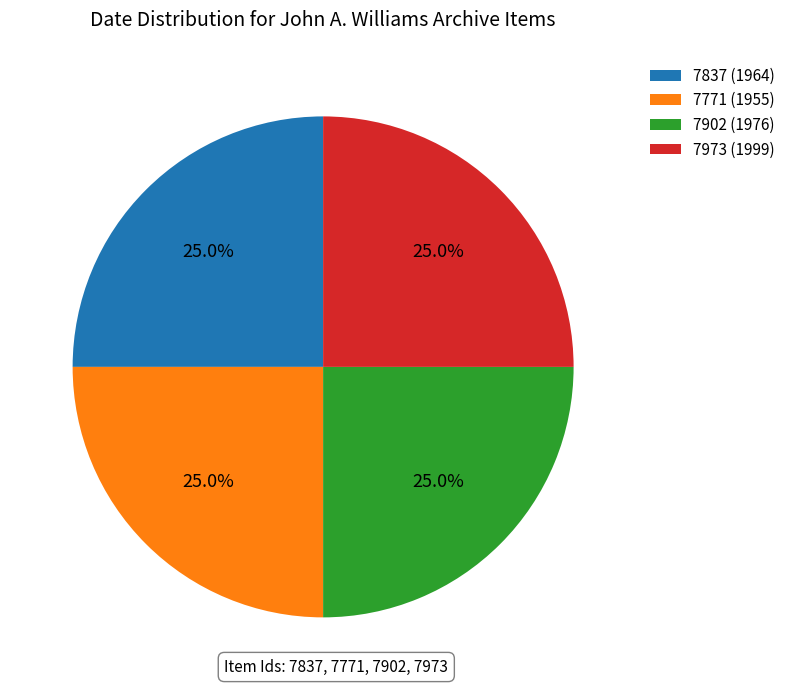

What is the ratio of the value at 7837 (1964) to the value at 7771 (1955)?

1.0